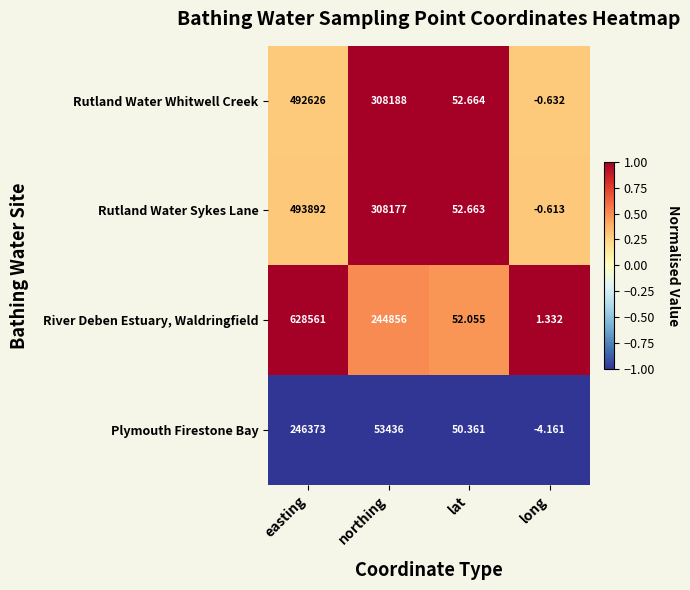

Is the value of River Deben Estuary, Waldringfield at easting greater than the value of Rutland Water Sykes Lane at long?

Yes